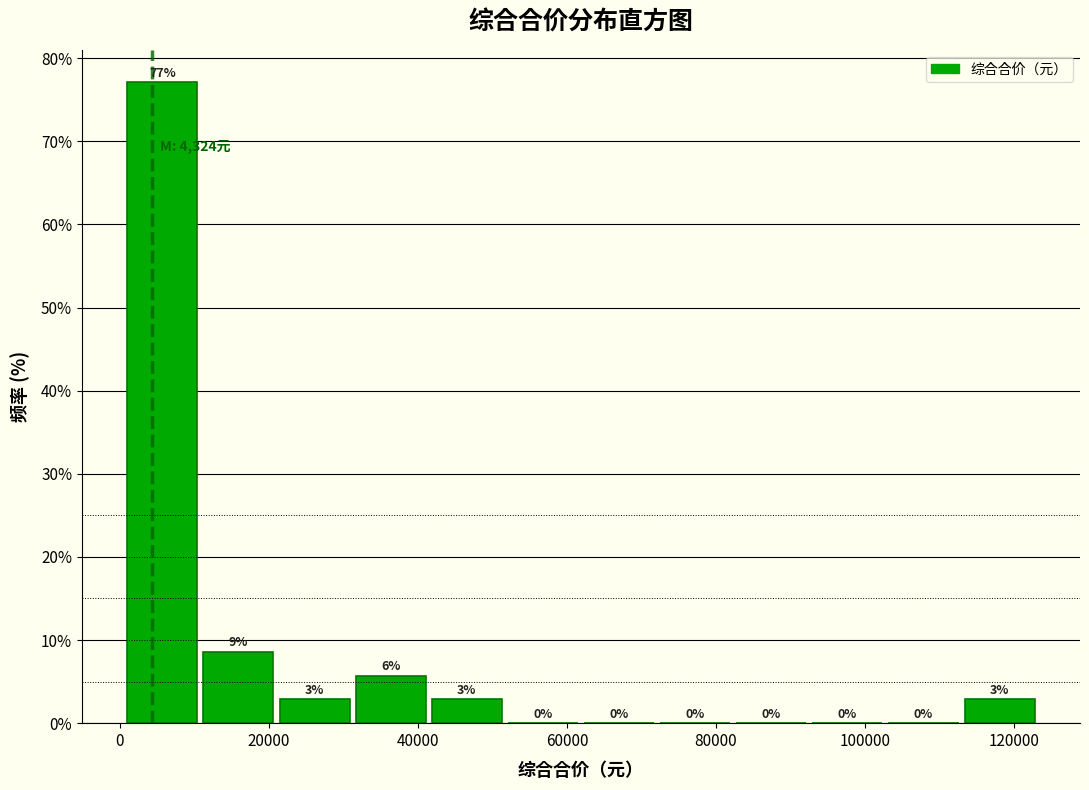

Which range on the x-axis has the tallest bar?

0 to 10000